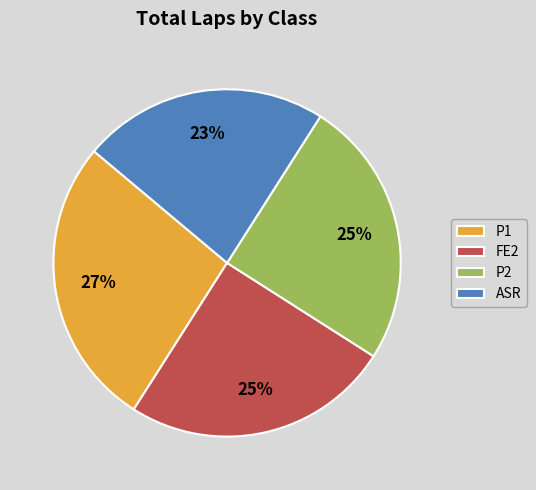

Which slice is the largest?

P1